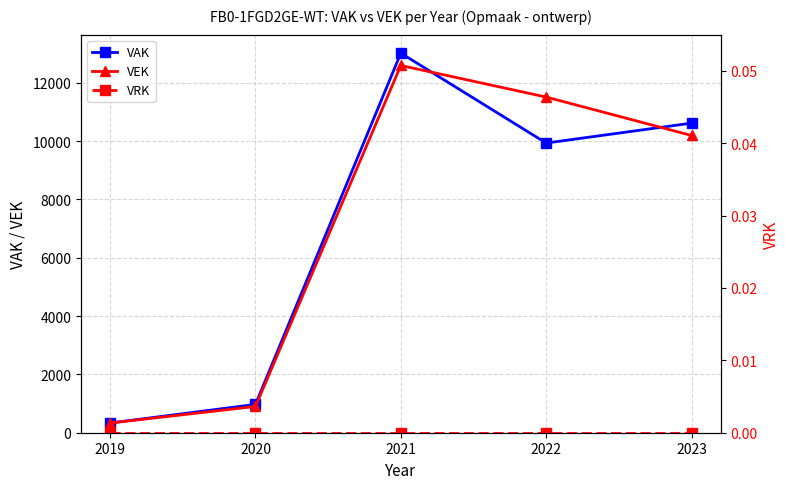

Which series has the largest total across all categories?

VEK